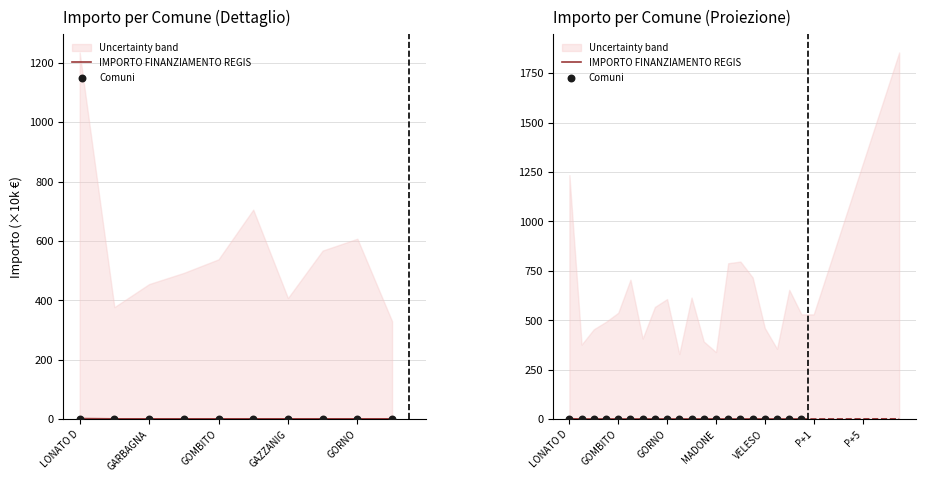

Which series reaches the minimum Y coordinate?

IMPORTO FINANZIAMENTO REGIS